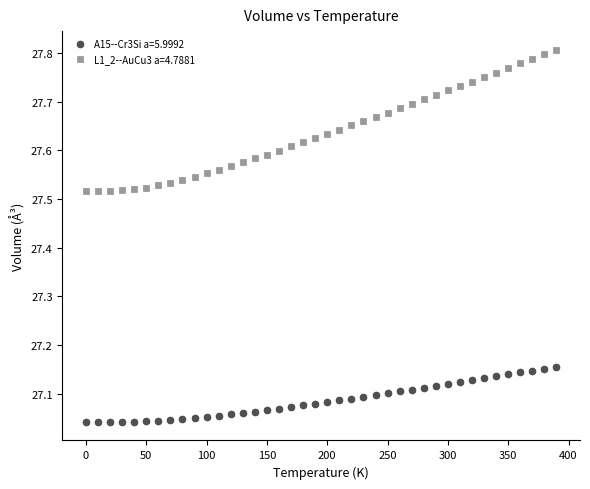

Which series contains the lowest Y value?

A15--Cr3Si a=5.9992